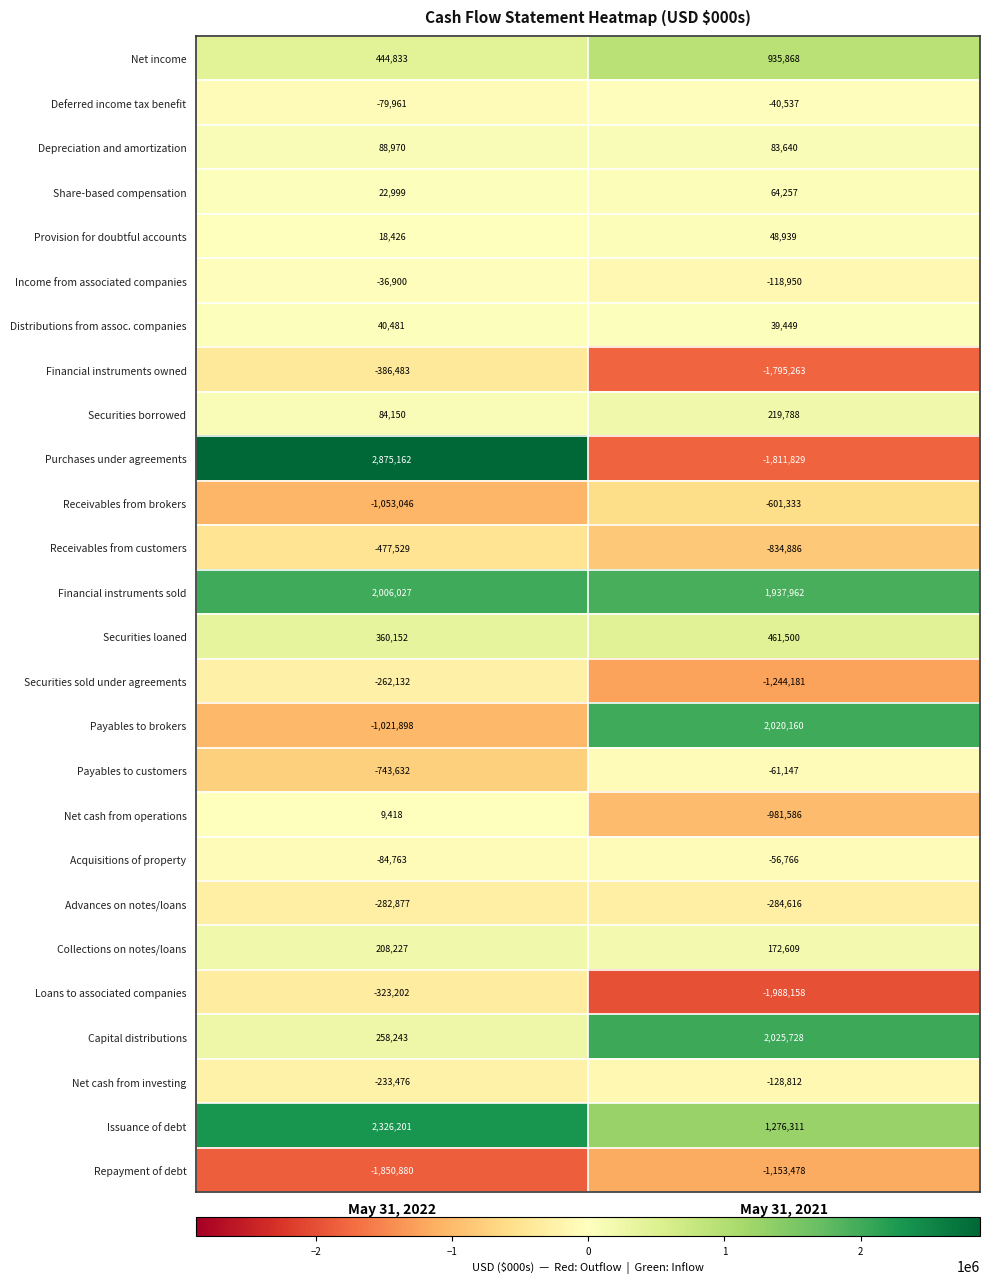

True or false: Collections on notes/loans has a value of 76303 at May 31, 2021.

False